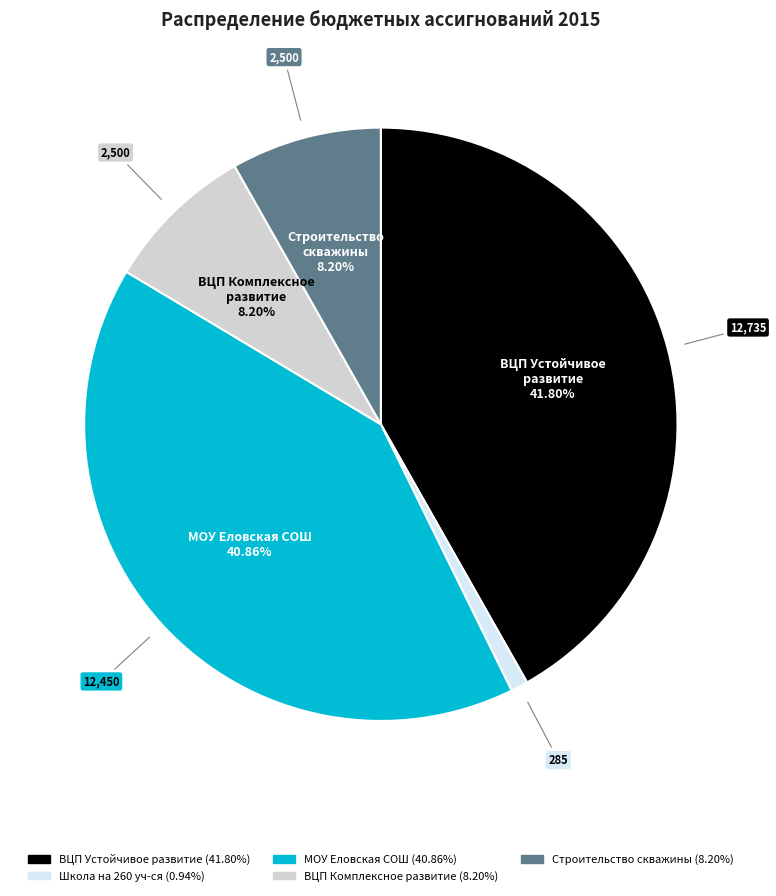

Does any single category account for the majority?

No